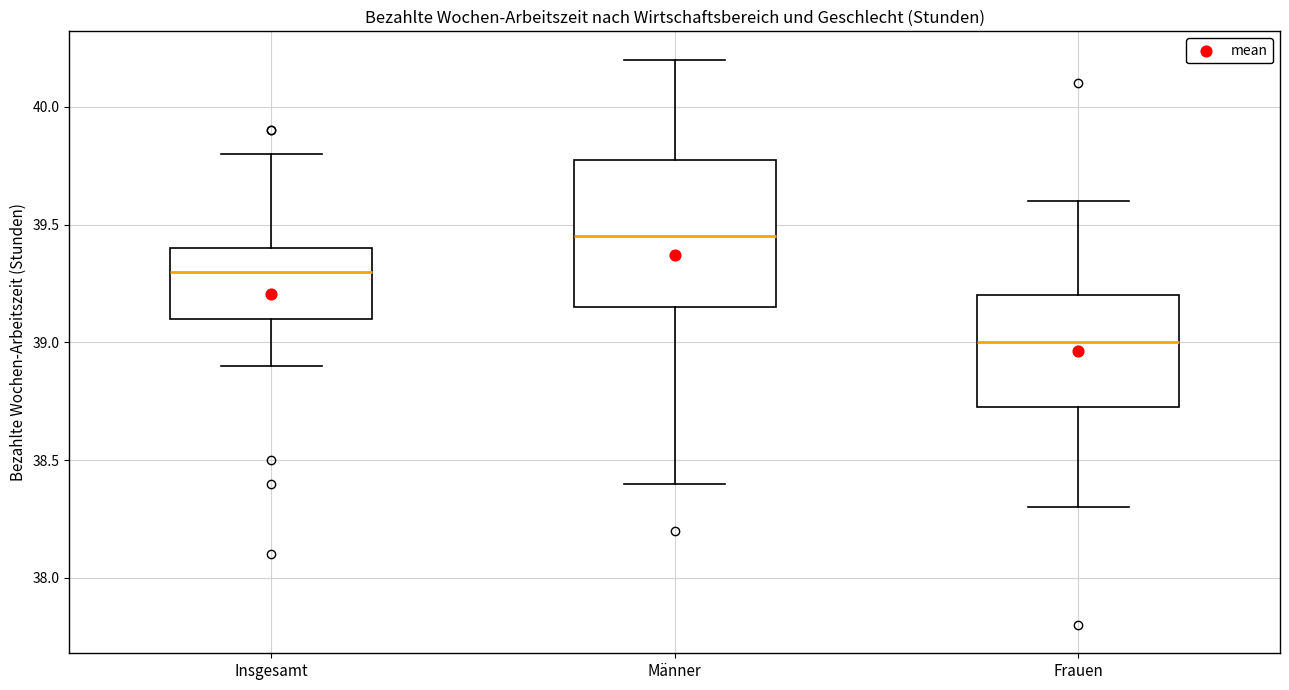

Which box has the highest median line?

Männer